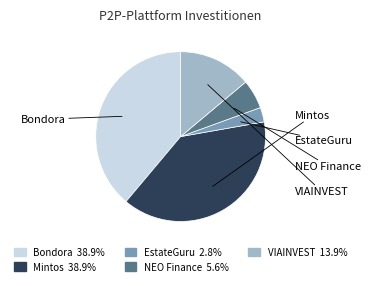

Is there a majority slice in this chart?

No